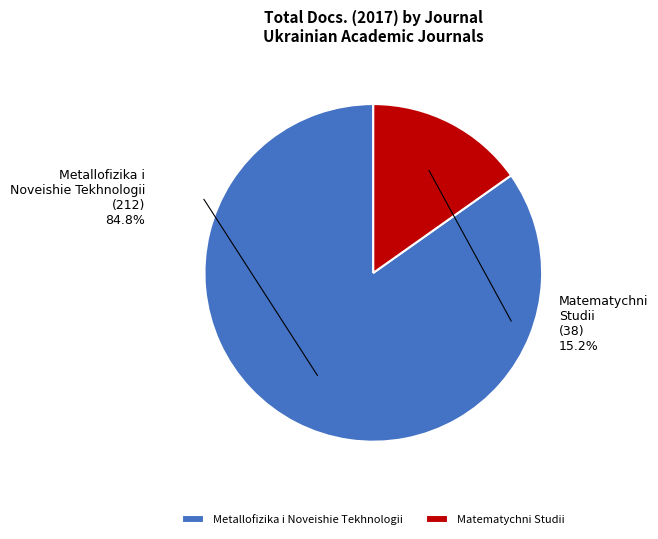

To the nearest percent, what is the combined percentage of Matematychni Studii and Metallofizika i Noveishie Tekhnologii?

100%